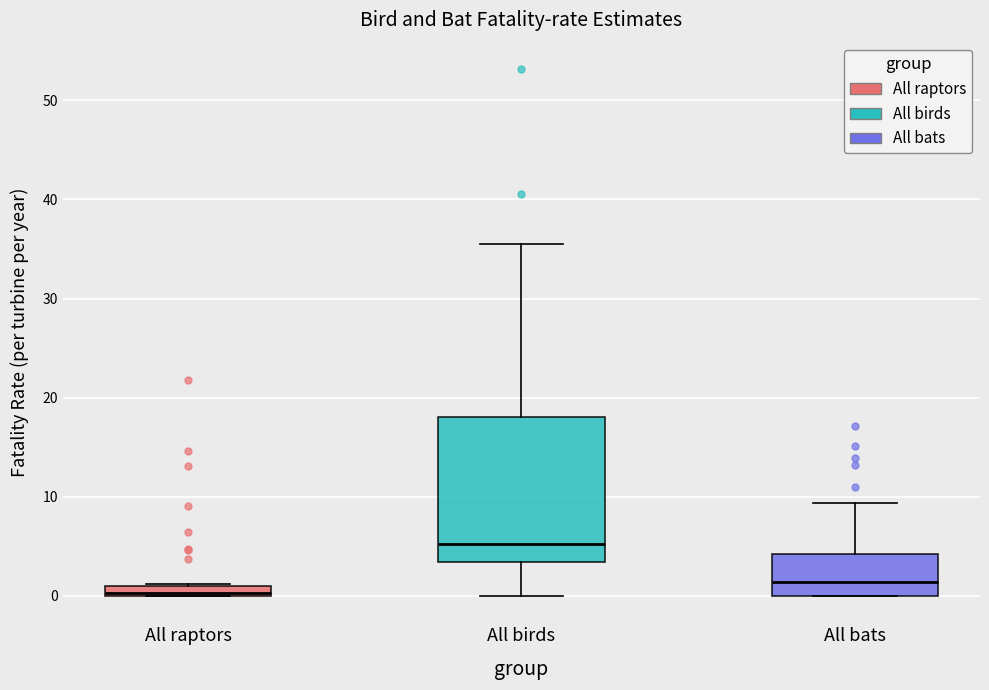

Which box is the tallest, from its lower edge to its upper edge?

All birds